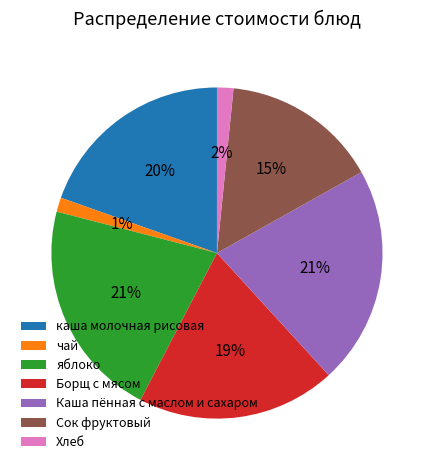

Is it true that чай is 11% of the pie?

False